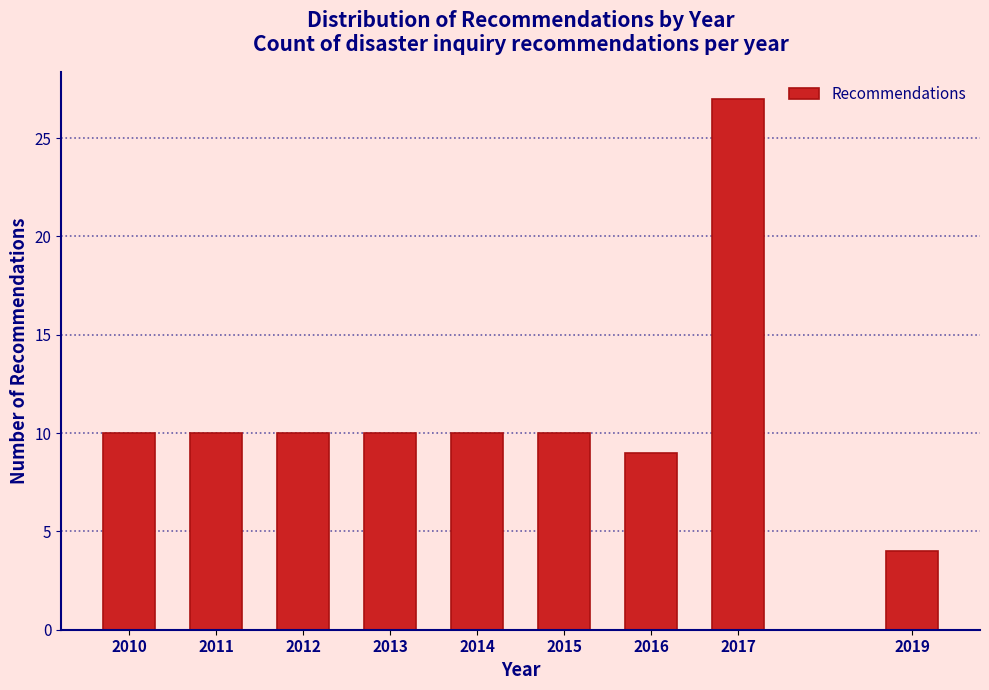

Reading left to right, transcribe all the data shown in this chart.

2010=10	2011=10	2012=10	2013=10	2014=10	2015=10	2016=9	2017=27	2019=4